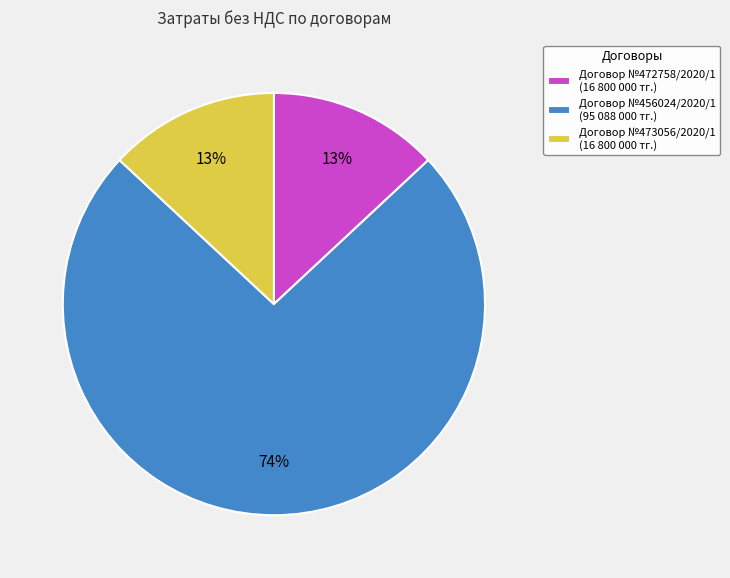

Is the sum of Договор №472758/2020/1 (16 800 000 тг.) and Договор №456024/2020/1 (95 088 000 тг.) greater than half?

Yes